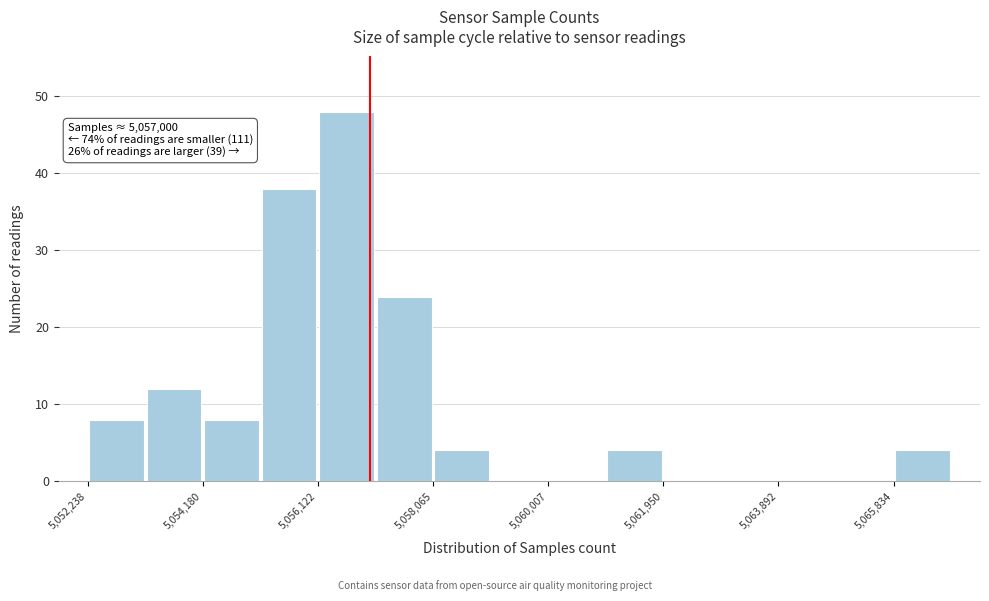

Which range on the x-axis has the tallest bar?

5056200 to 5057000